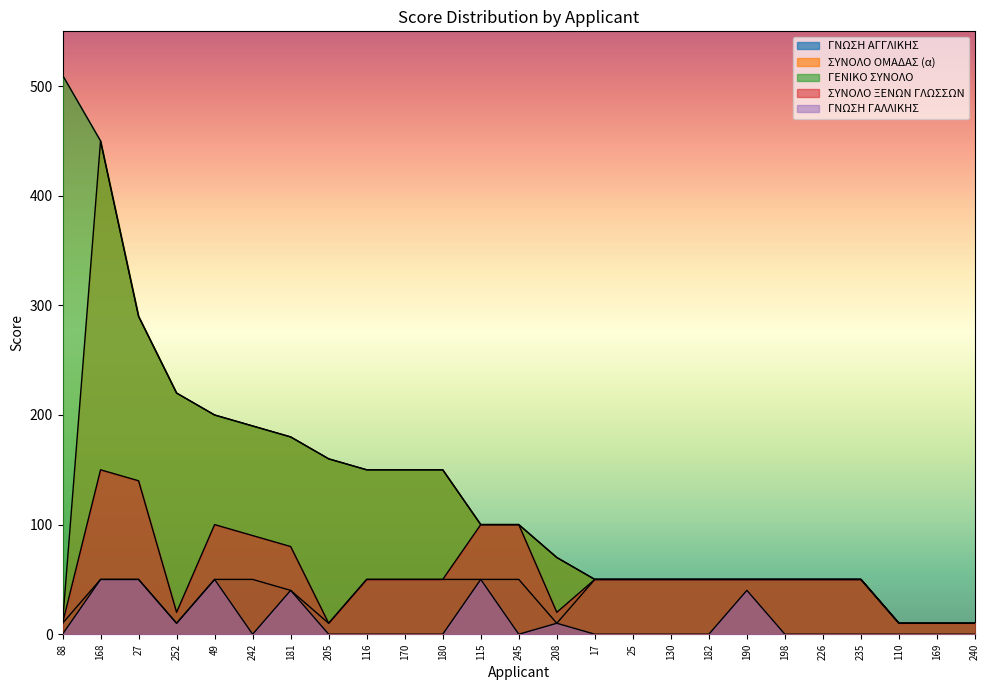

How many values in ΓΝΩΣΗ ΓΑΛΛΙΚΗΣ are above zero?

8